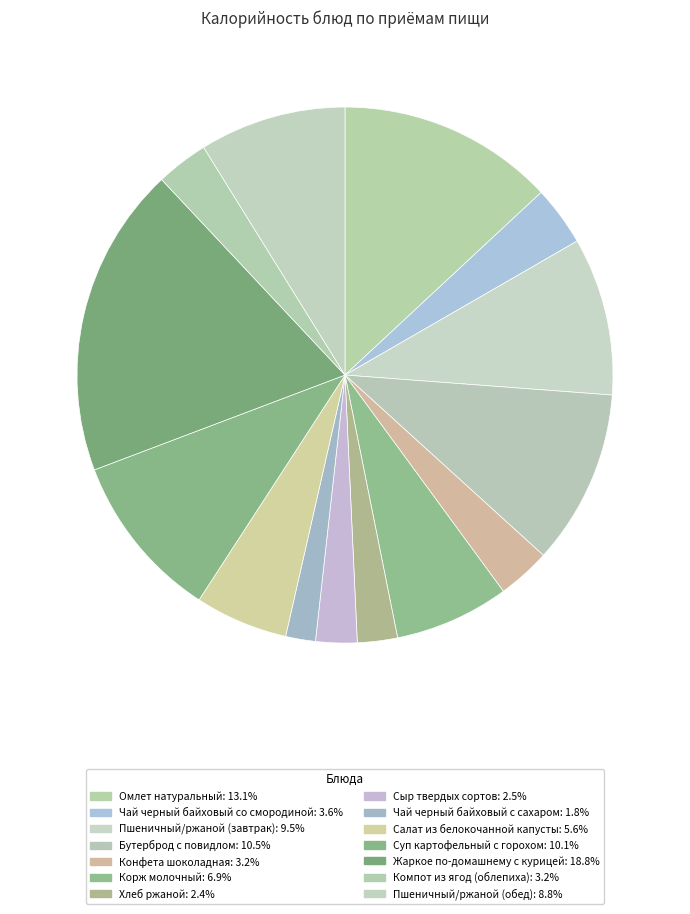

Count the number of slices in the pie.

14